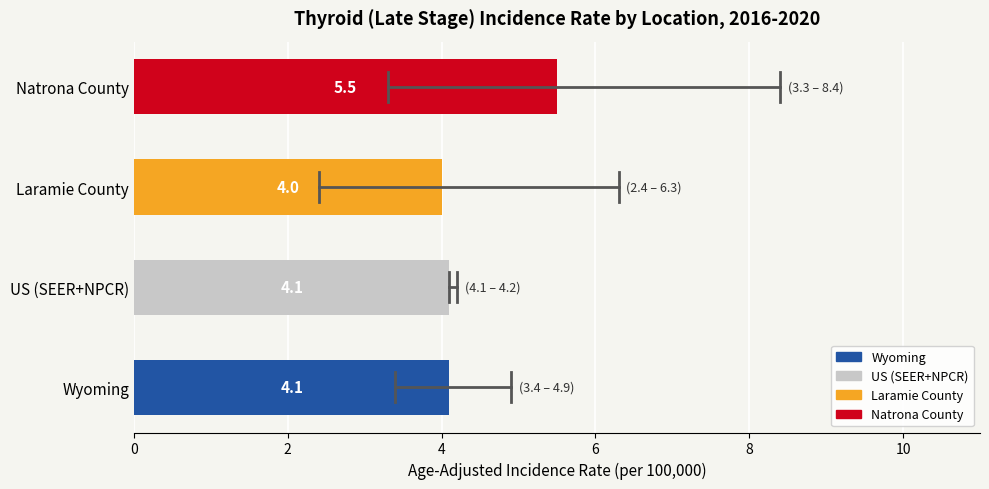

What is the change in value from Wyoming to Natrona County?

+1.4